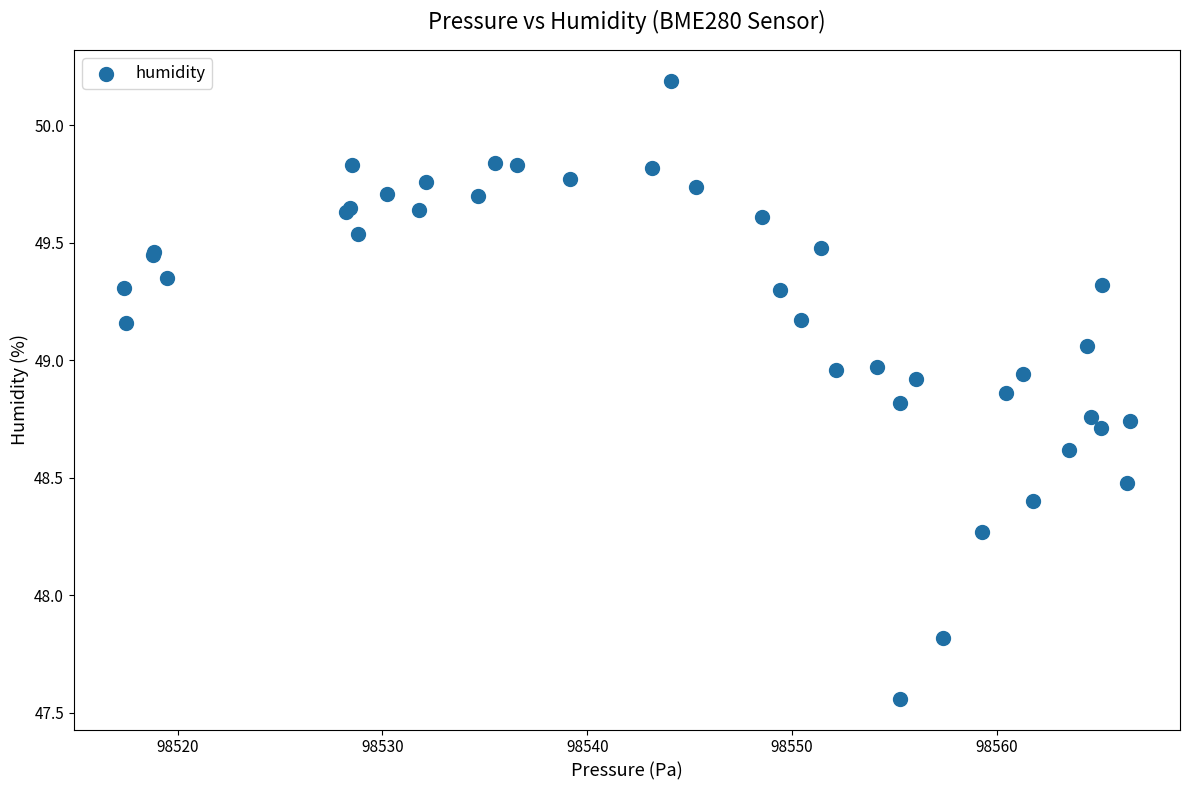

What Y value in the scatter plot is closest to 48?

47.8